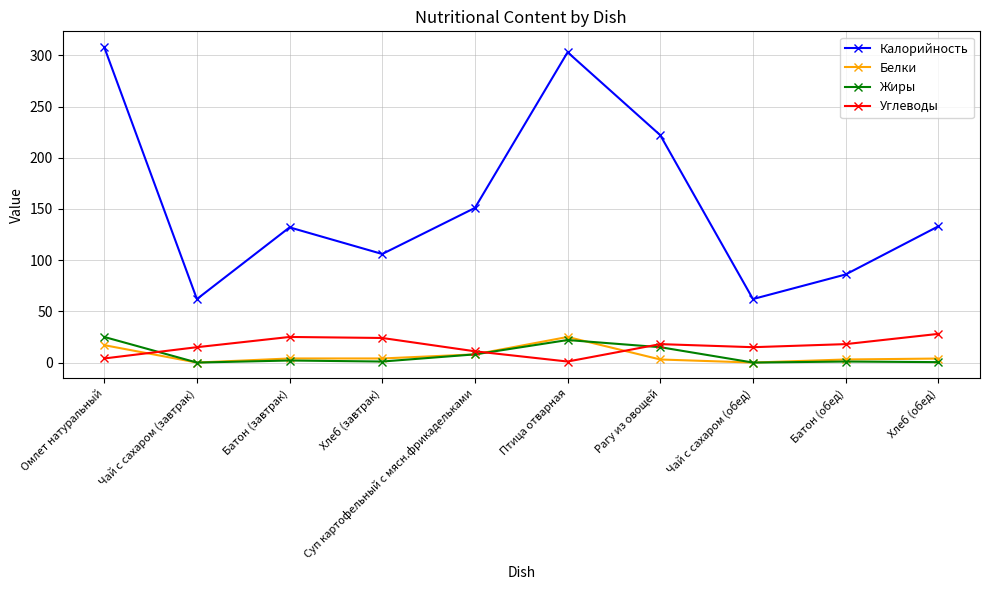

True or false: Углеводы has a value of 39.6 at Хлеб (завтрак).

False